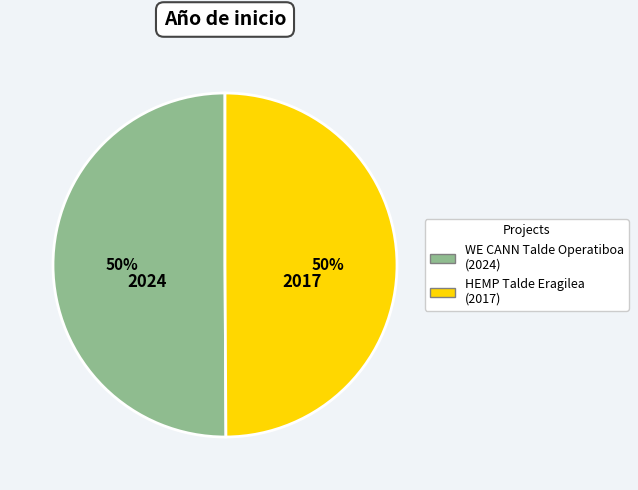

To the nearest percent, what is the combined percentage of HEMP Talde Eragilea and WE CANN Talde Operatiboa?

100%